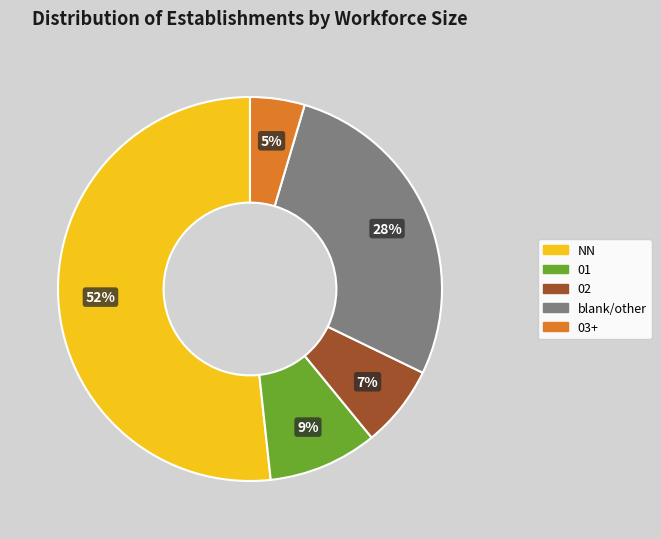

Combined, do 02 and NN account for over 50%?

Yes